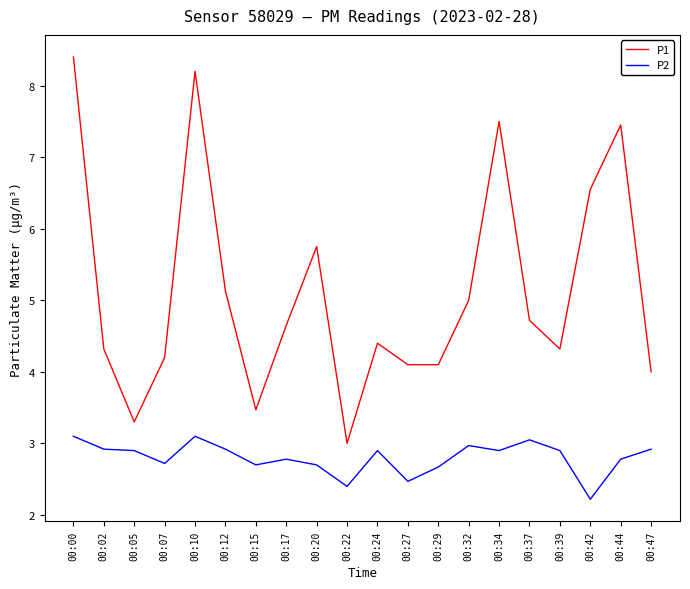

Which series has the widest spread of values?

P1